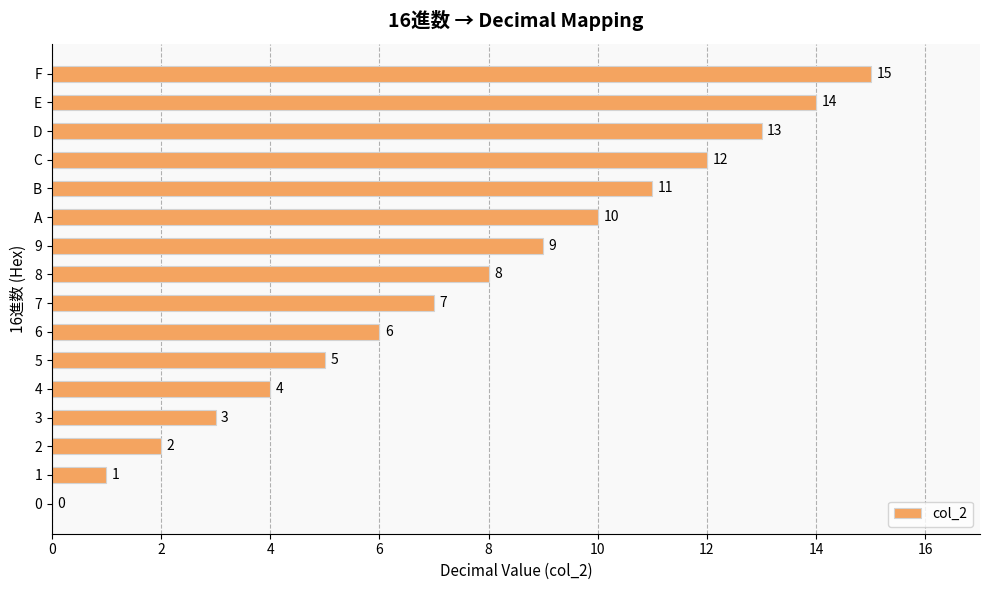

Where is the data nearest to the value 7?

7